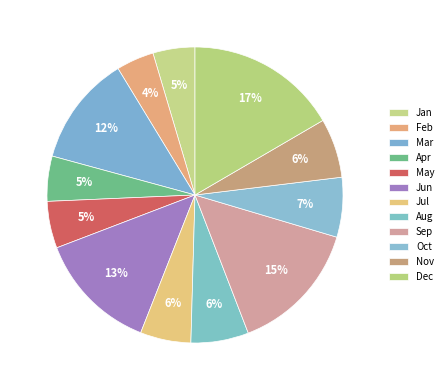

Between Nov and Oct, which is larger?

Oct